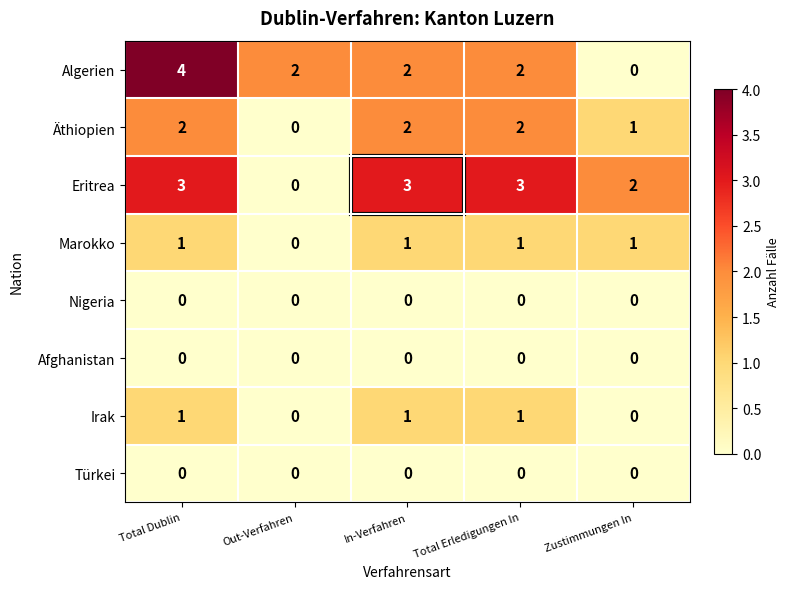

At which label is Eritrea closest to 1?

Out-Verfahren